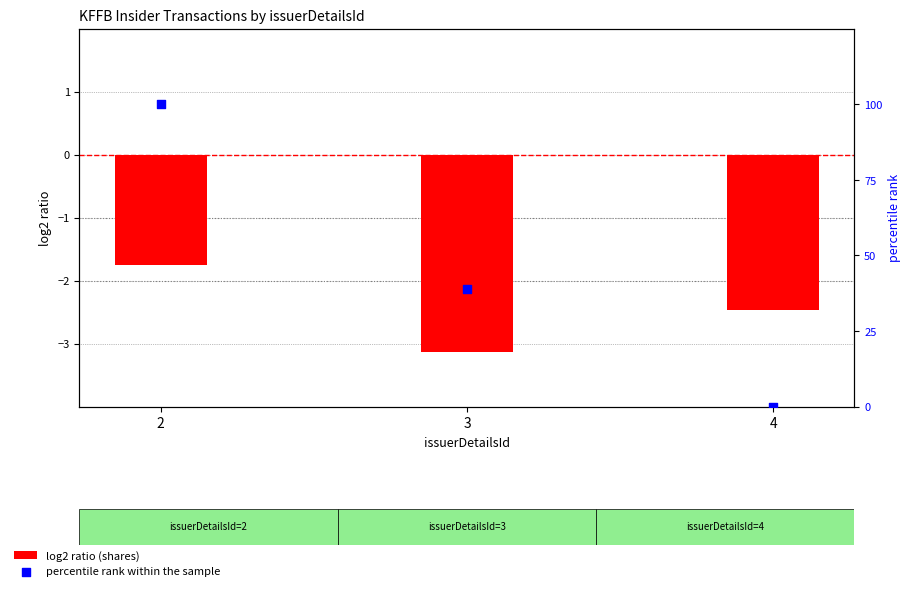

Which series contains the highest Y value?

percentile rank within the sample